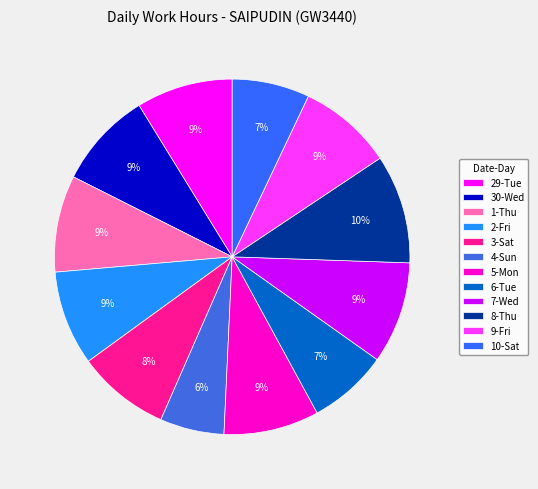

Which has a higher value, 3-Sat or 9-Fri?

9-Fri